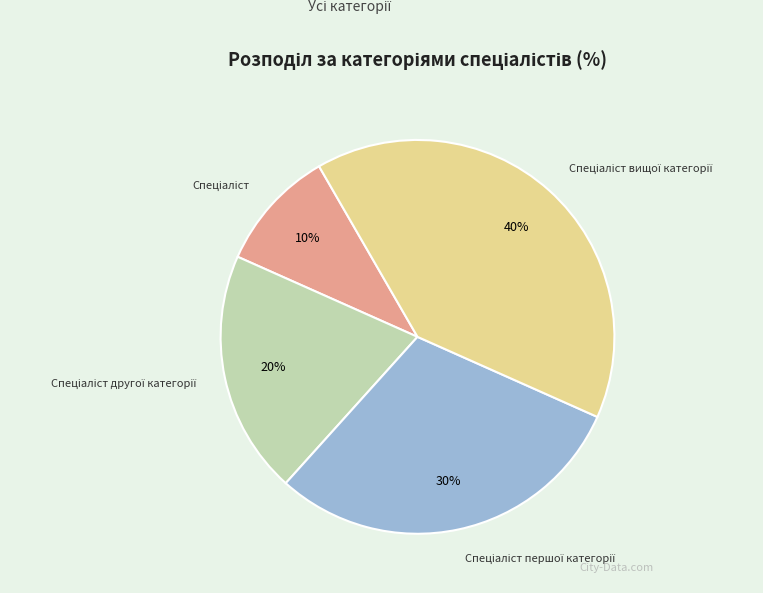

Does any single category account for the majority?

No